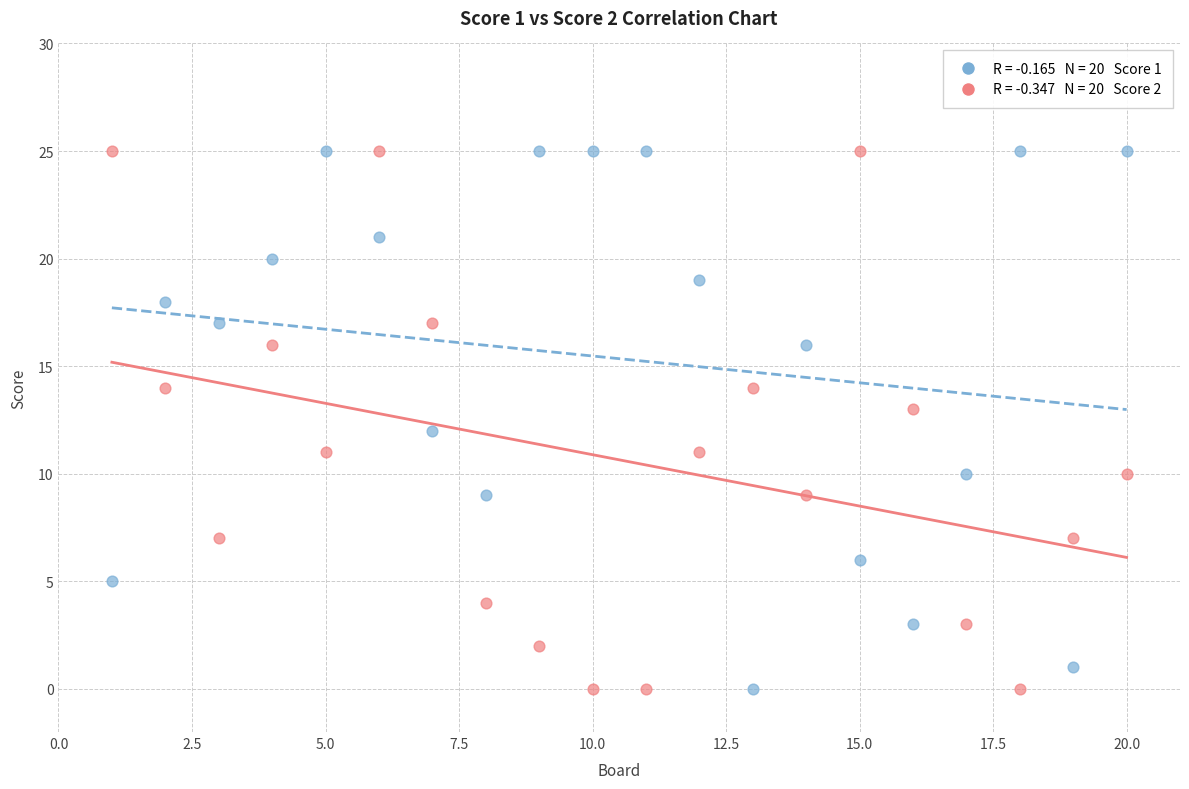

Across all data points, what is the range of Y values (max minus min)?

25